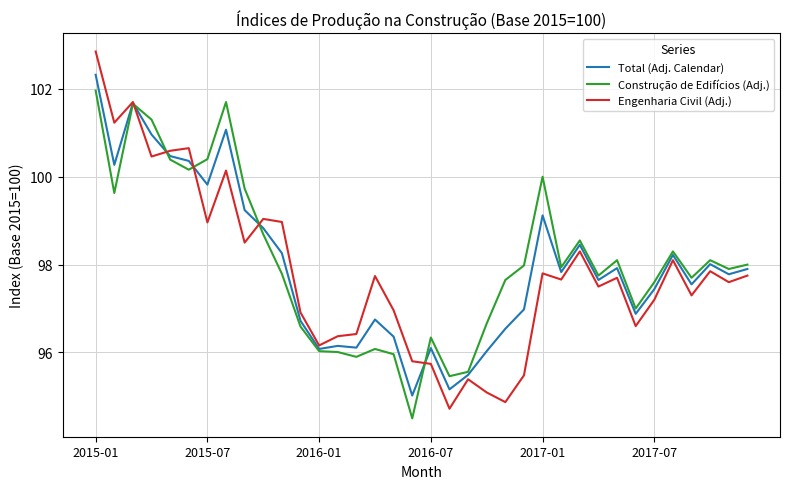

Which series has the widest spread of values?

Engenharia Civil (Adj.)